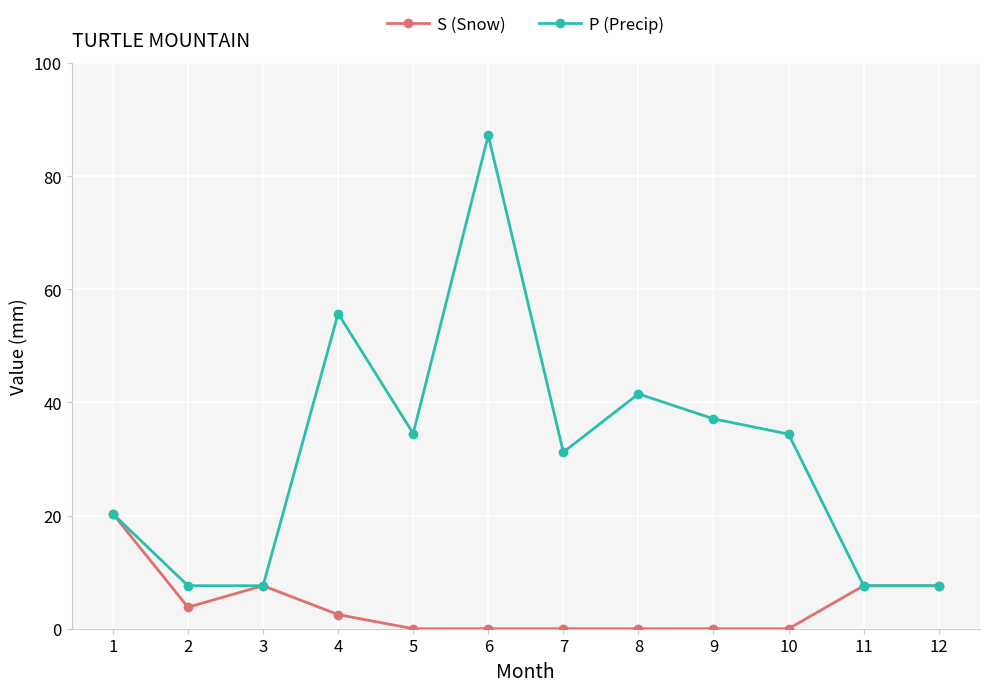

What is the greatest value displayed?

87.2